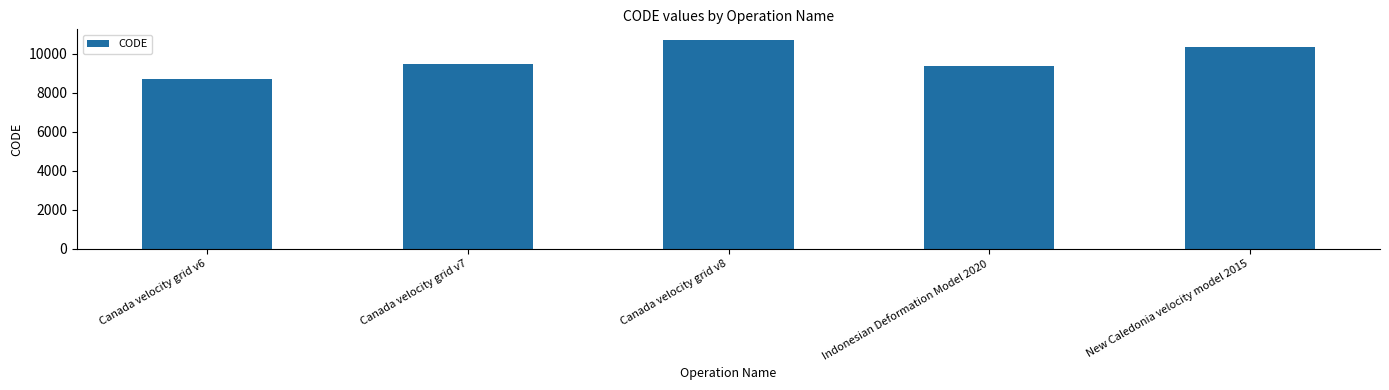

How many distinct data groups are displayed?

1